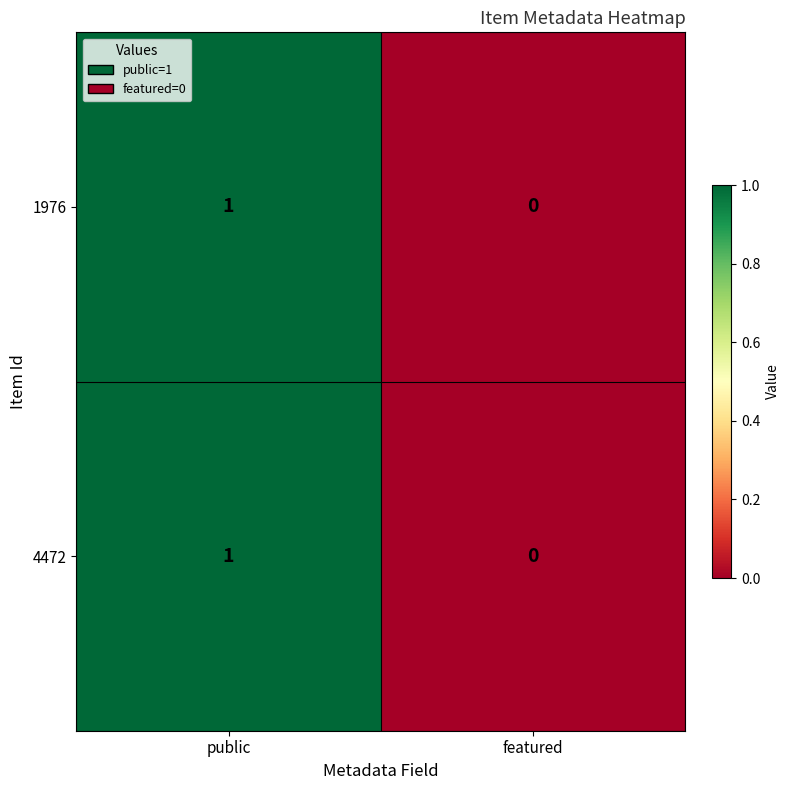

Rank the categories by 4472 value from highest to lowest.

public, featured